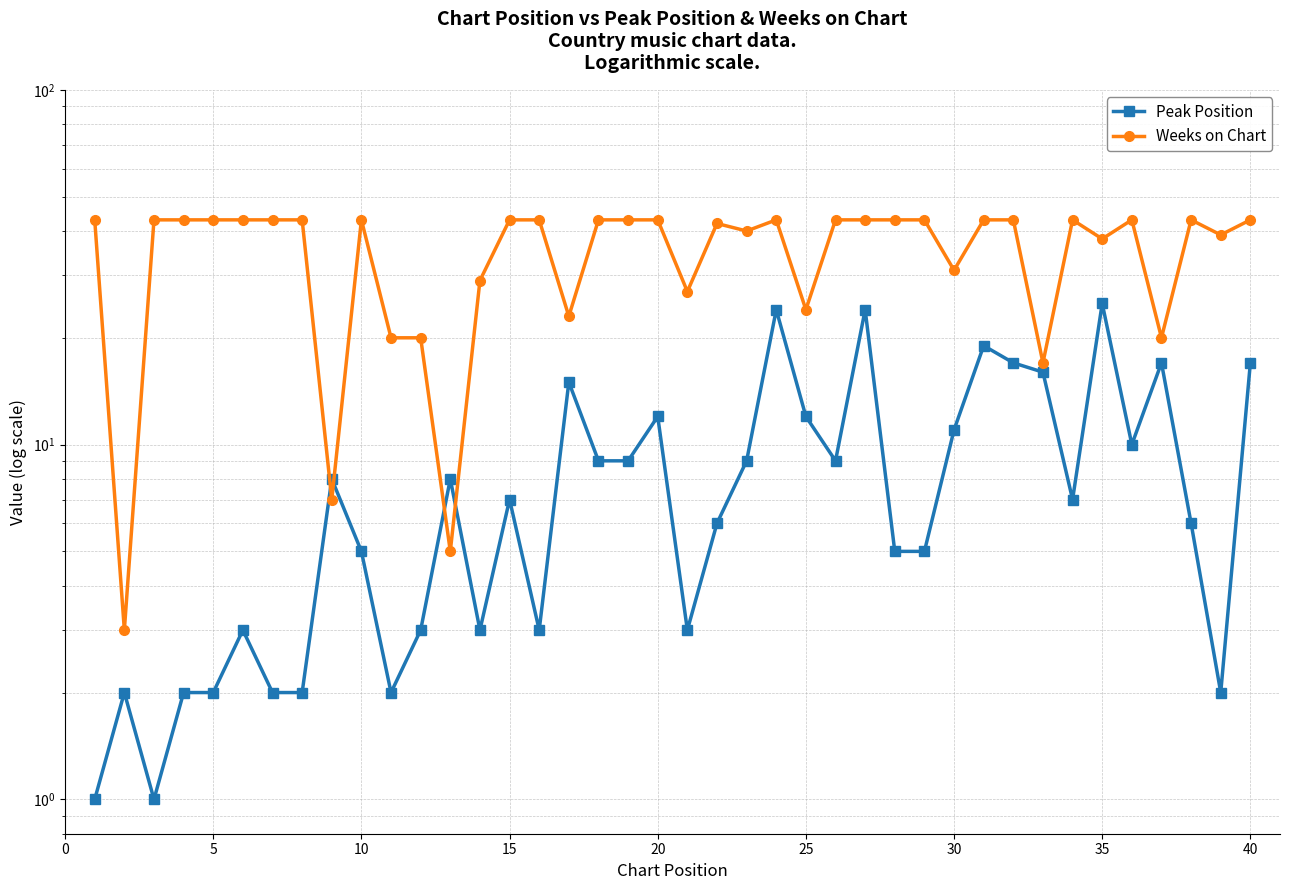

At how many categories does at least one series exceed 11?

37